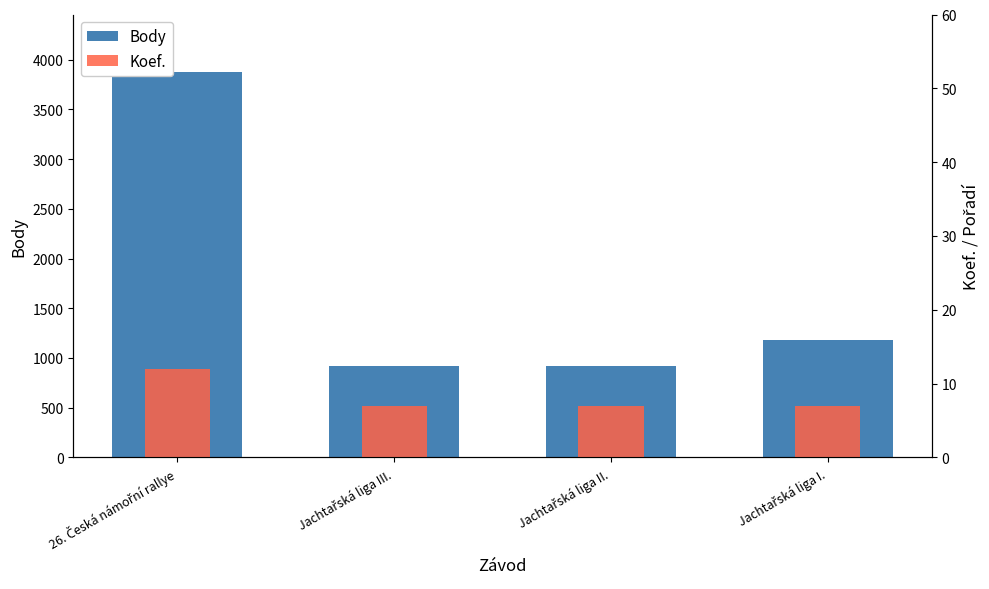

What is the value of the Body bar at the 4th from the left?

1176